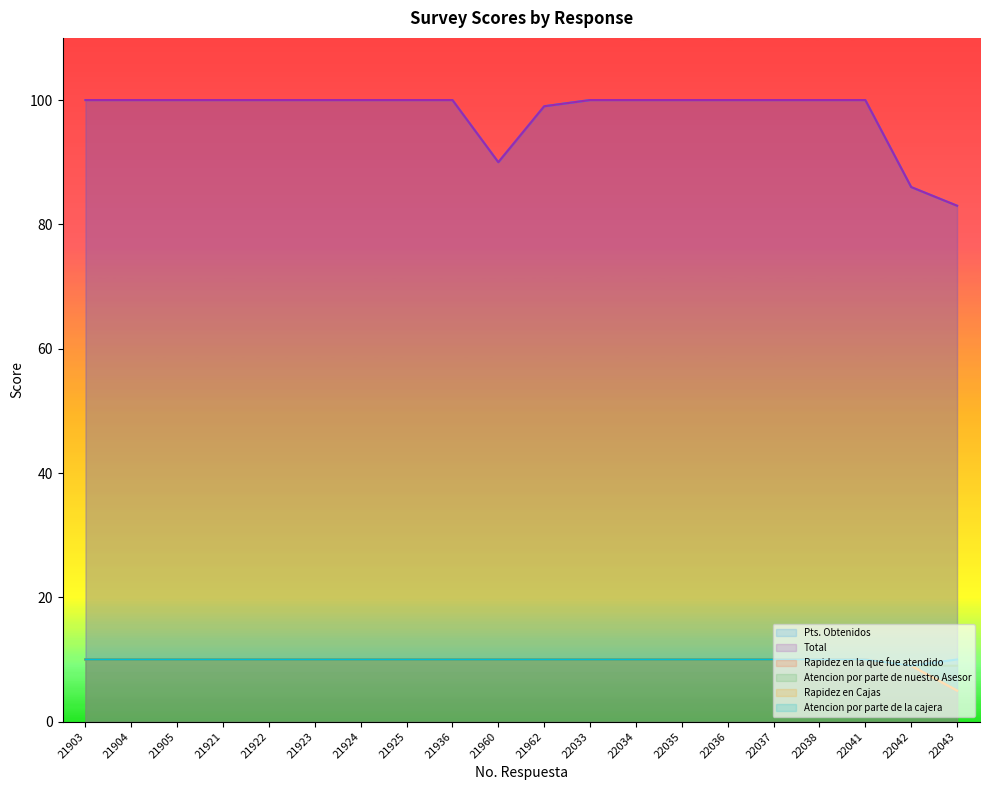

The Rapidez en la que fue atendido series shows 10 at 21962. True or false?

True